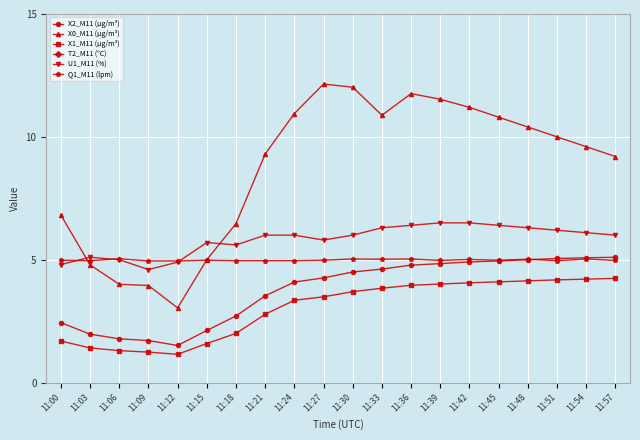

What is the sum of all T2_M11 (°C) values?

415.2